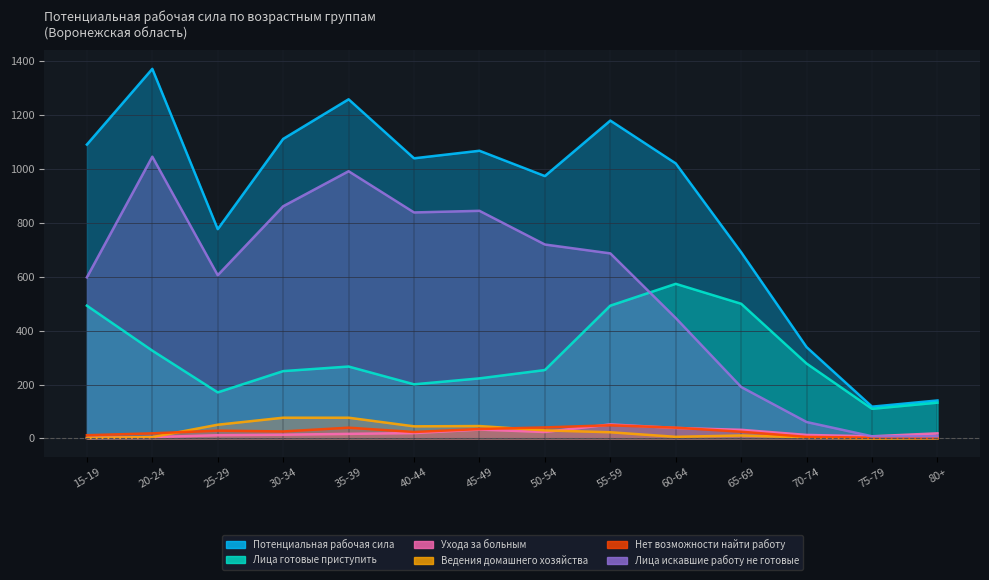

How many interior local valleys does the Ведения домашнего хозяйства series have?

3